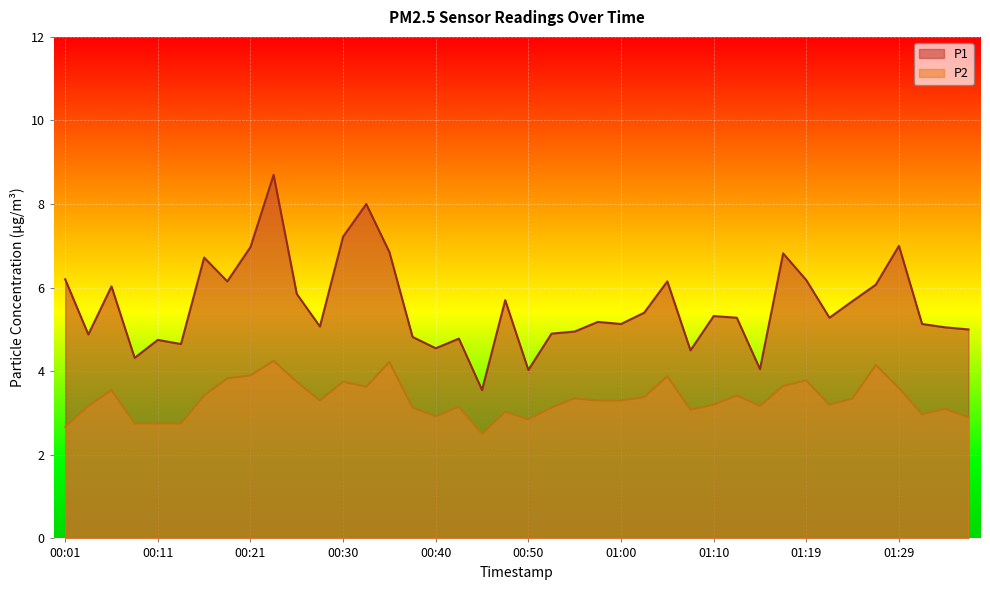

What position from the right is 00:13?

35